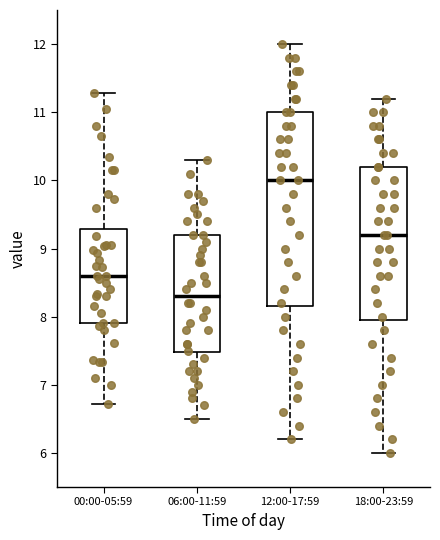

Reading left to right, read every box against the y-axis: the position of its median line, the range the box covers, and the ends of its whiskers. The values are not printed on the chart, so give them approximately, as read against the axis.

00:00-05:59: median 8.6, box 7.9 to 9.3, whiskers 6.7 to 11.3
06:00-11:59: median 8.3, box 7.5 to 9.2, whiskers 6.5 to 10.3
12:00-17:59: median 10.0, box 8.2 to 11.0, whiskers 6.2 to 12.0
18:00-23:59: median 9.2, box 8.0 to 10.2, whiskers 6.0 to 11.2